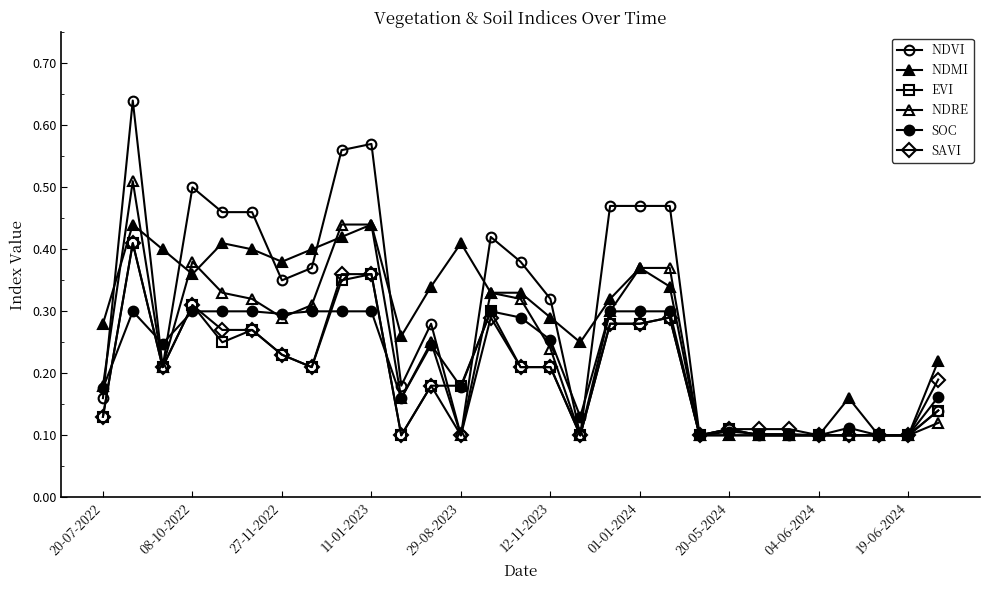

What is the difference between the second highest and minimum values in the NDMI series?

0.3